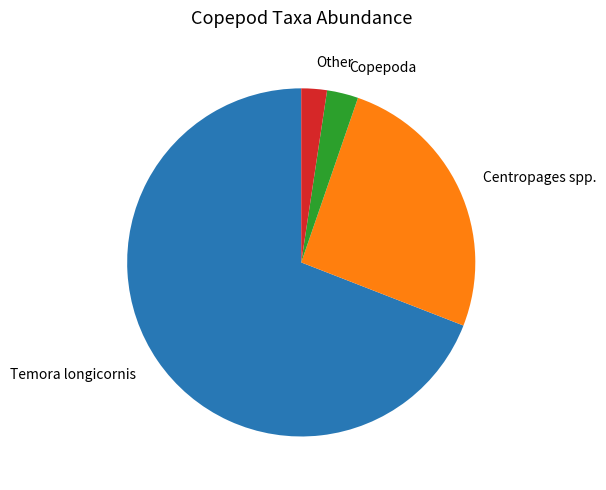

Which slice is the largest?

Temora longicornis